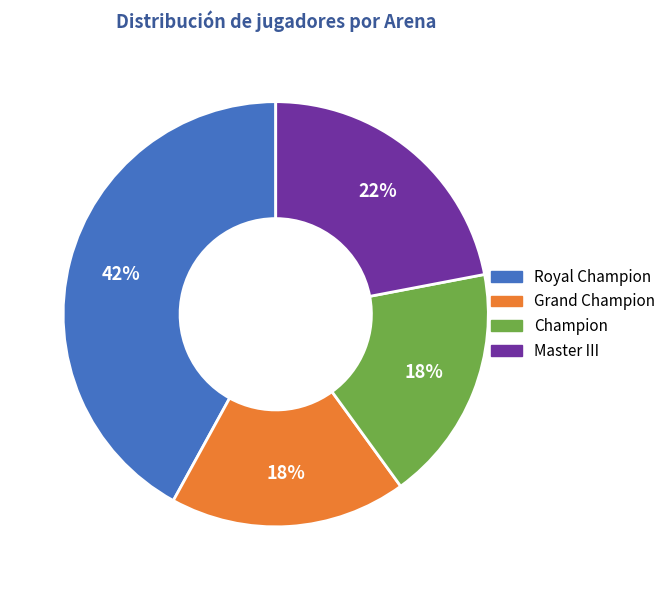

To the nearest percent, what percentage of the pie is Grand Champion?

18%